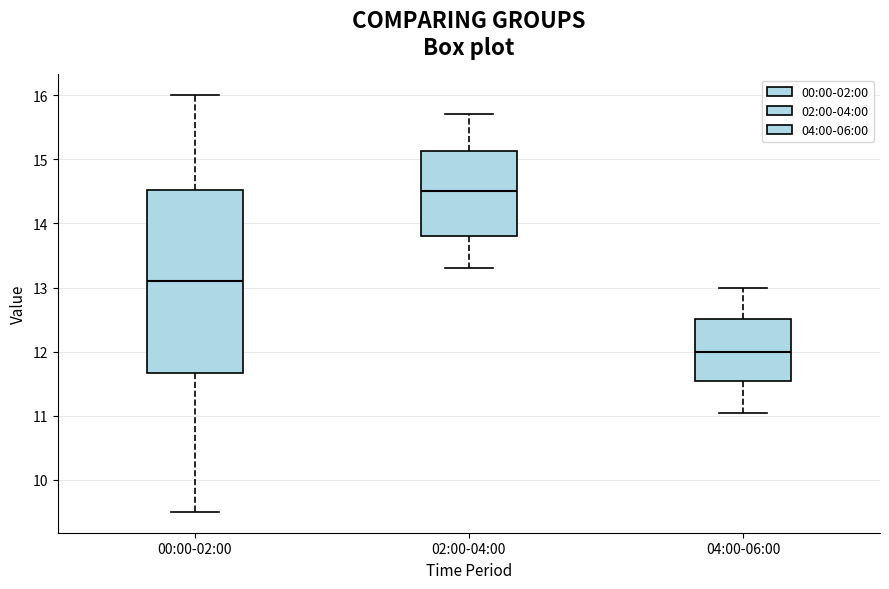

Reading left to right, transcribe this box plot: for each box, give where its median line is, the range the box spans, and where its two whiskers end, as read against the y-axis. The values are not printed on the chart, so give them approximately, as read against the axis.

00:00-02:00: median 13.1, box 11.7 to 14.5, whiskers 9.5 to 16.0
02:00-04:00: median 14.5, box 13.8 to 15.1, whiskers 13.3 to 15.7
04:00-06:00: median 12.0, box 11.5 to 12.5, whiskers 11.1 to 13.0